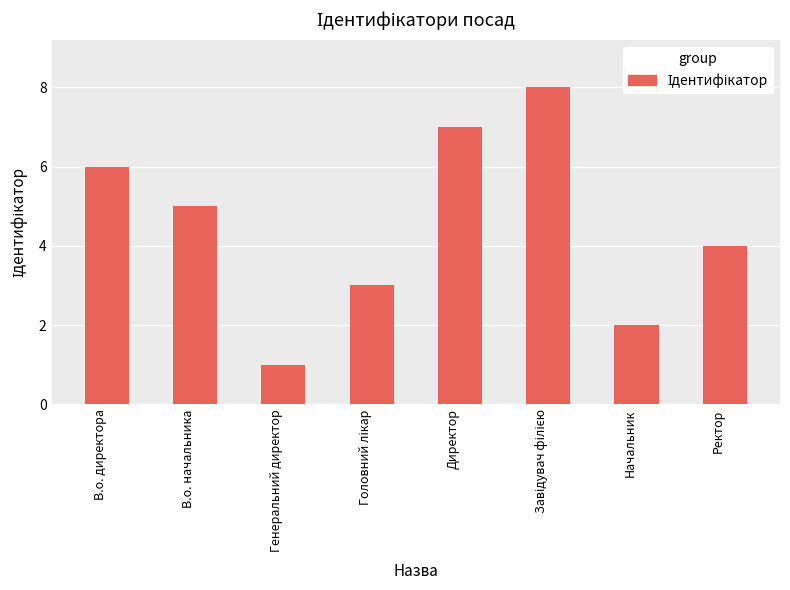

Is it true that the value at В.о. директора is 3?

False